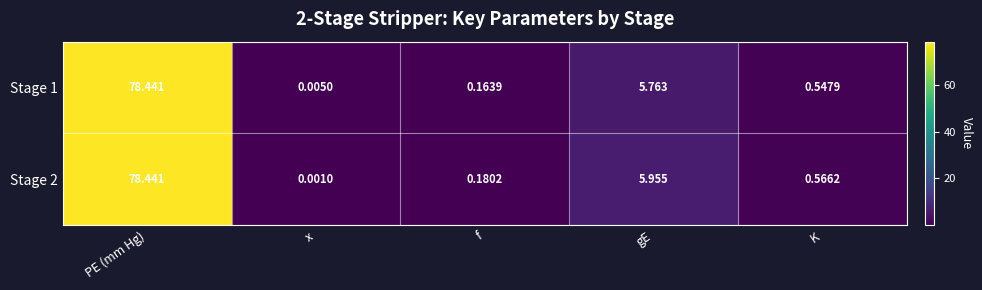

What is the total value across all series at PE (mm Hg)?

156.9